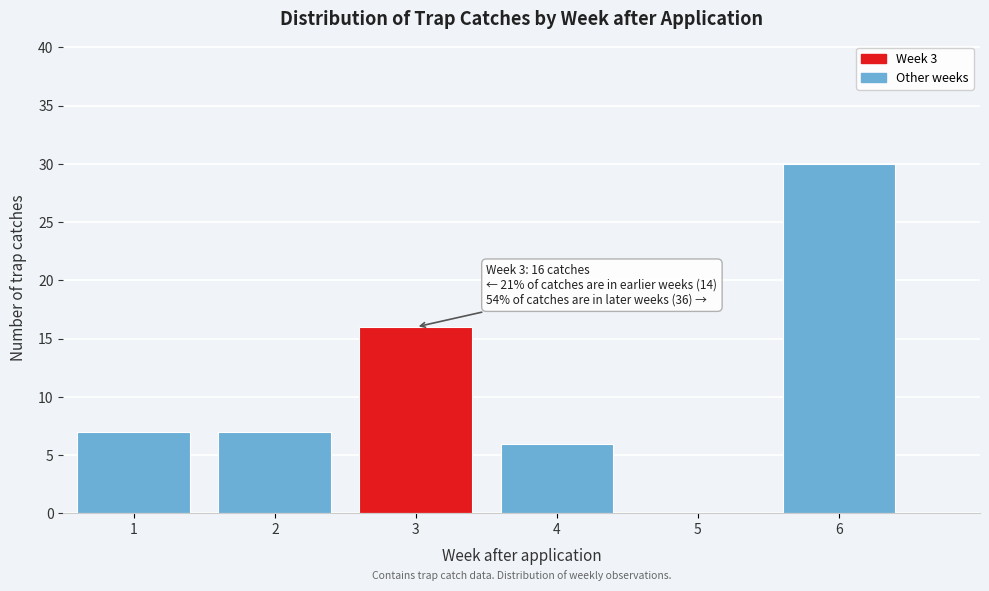

Over which range of the x-axis is the bar tallest?

5.5 to 6.5